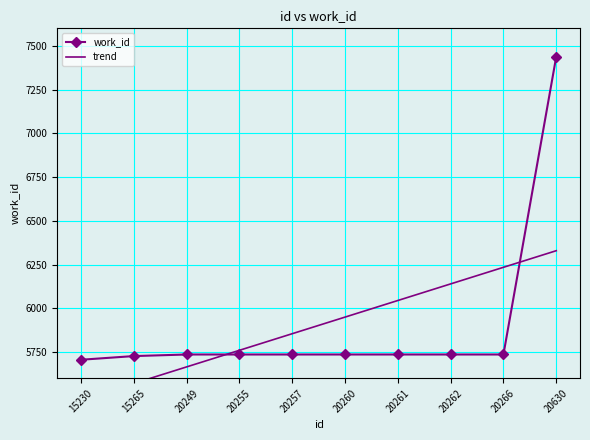

Is this an area chart (filled region under the line)?

No